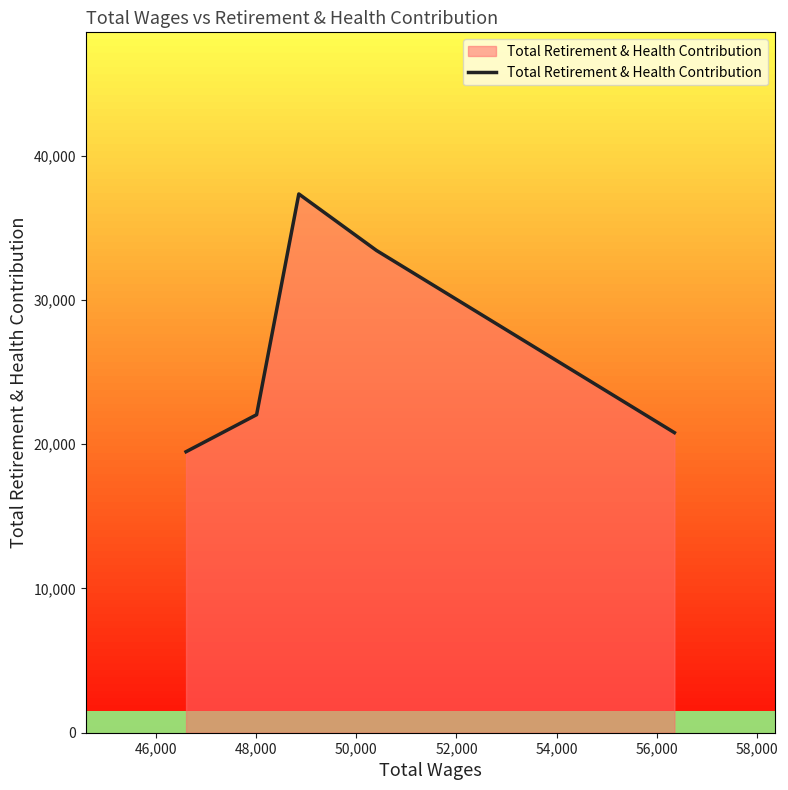

True or false: the data has more than 1 interior local peaks.

False